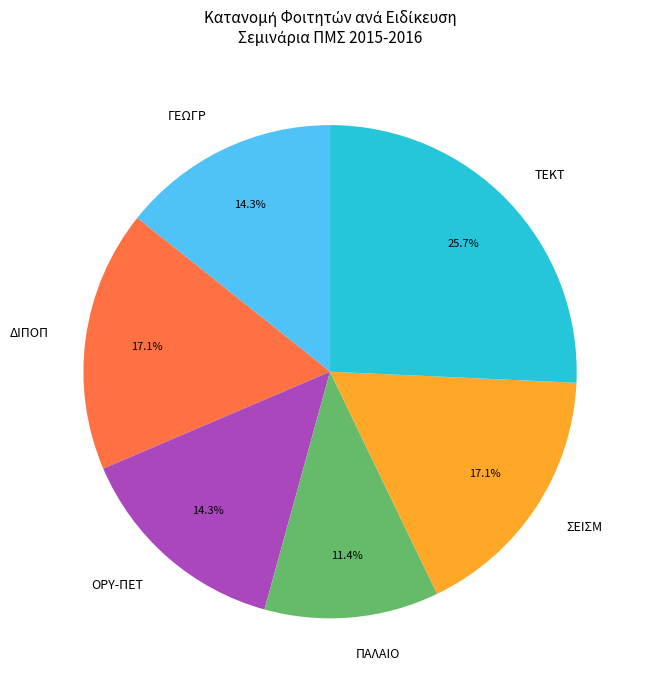

To the nearest percent, what is the difference between the largest and smallest slice percentages?

14%